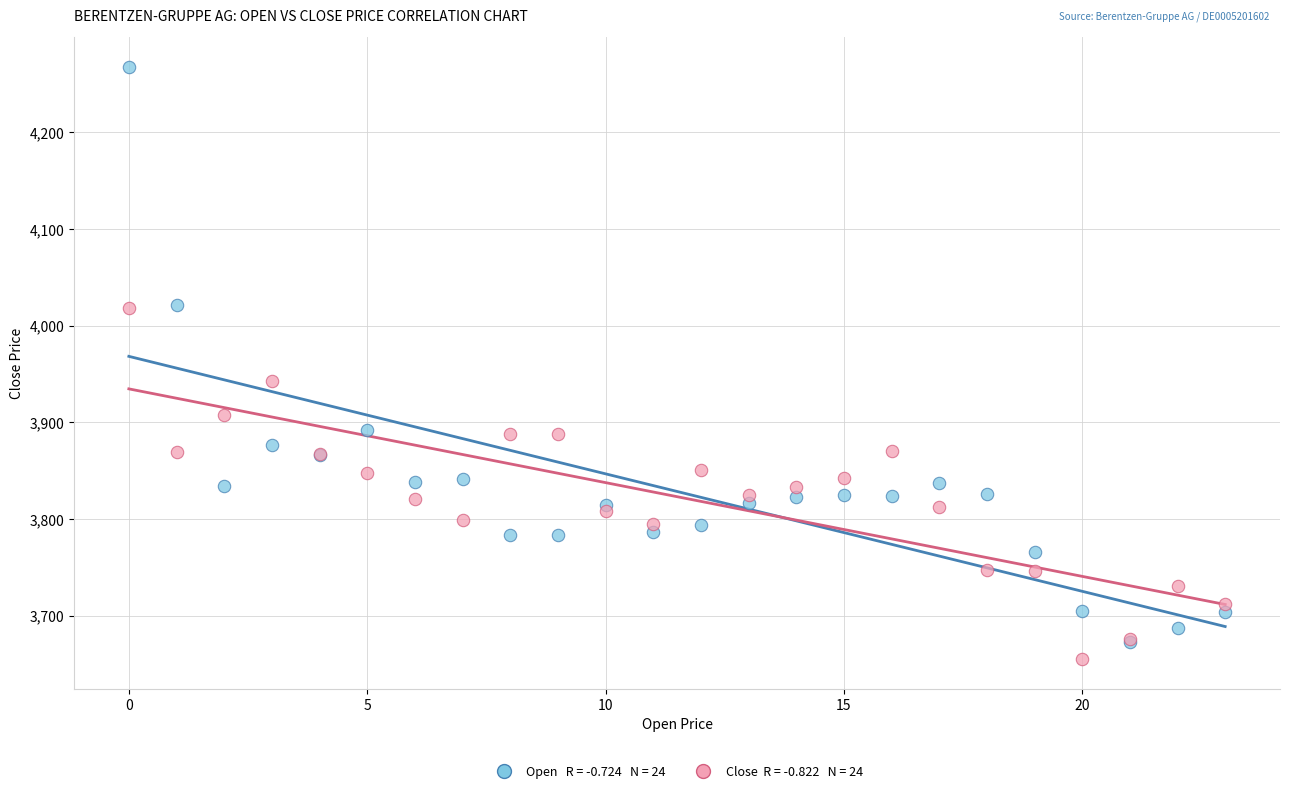

Across all series, what Y value is closest to 3961?

3943